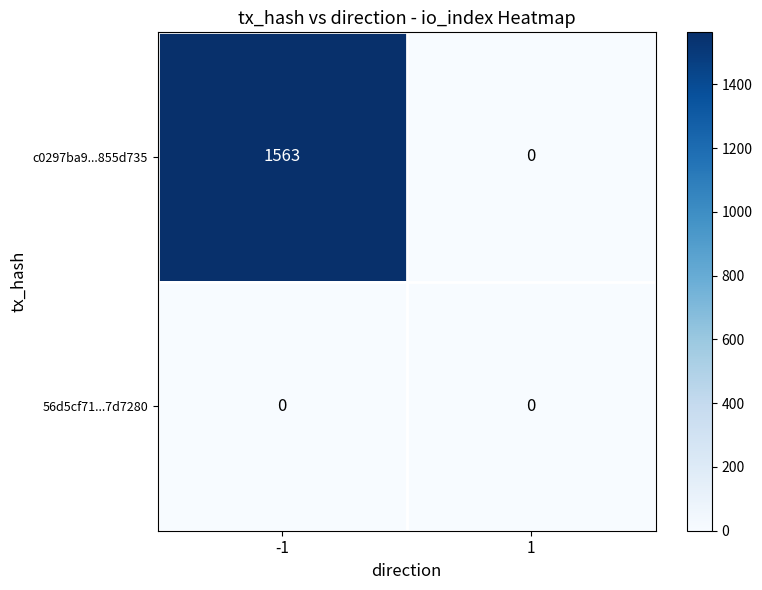

What value does the c0297ba9...855d735 series have at -1, to the nearest 100?

1600